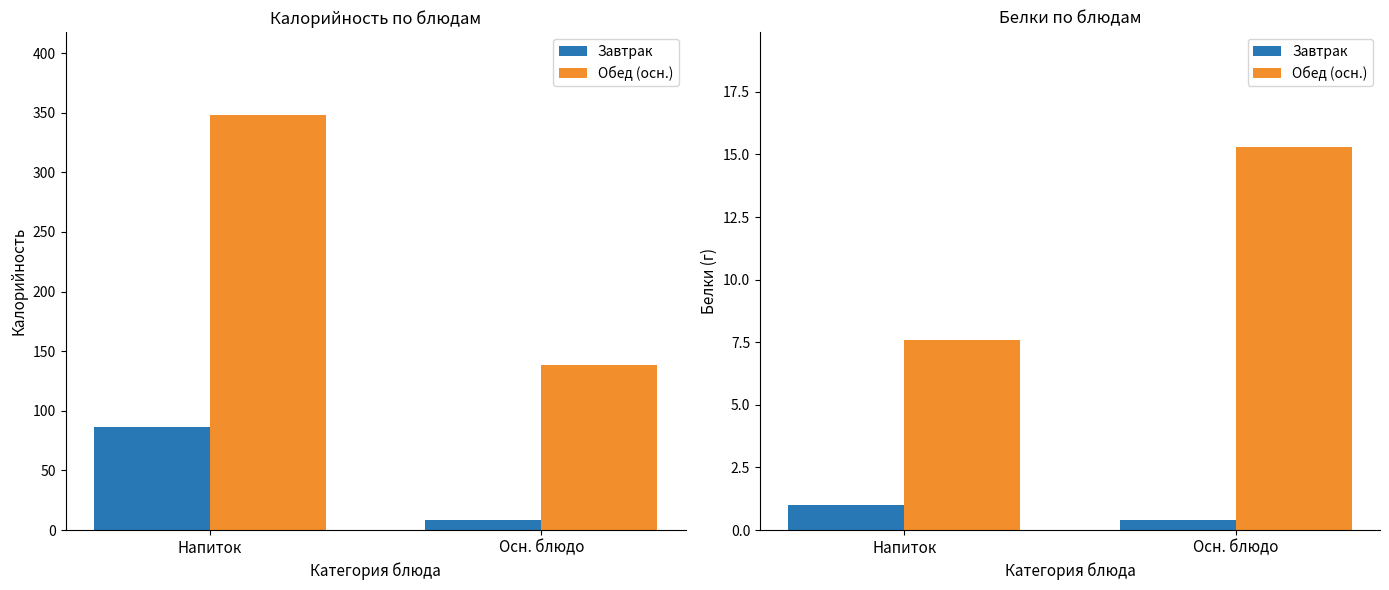

What is the label of the 1st bar from the right?

Осн. блюдо